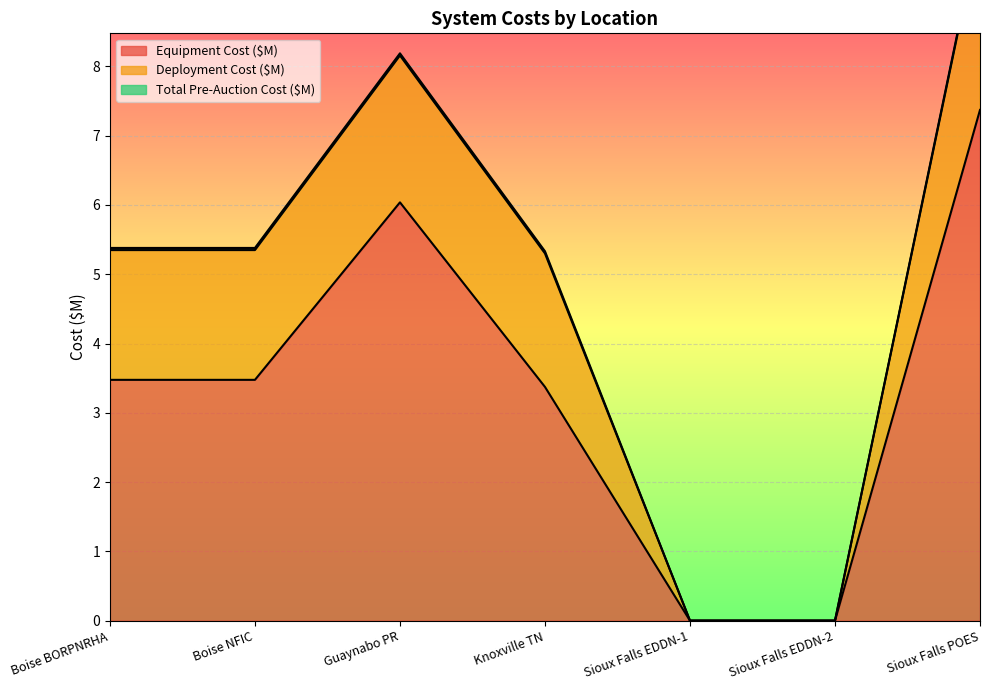

Which category has the lowest value in the Deployment Cost ($M) series?

Sioux Falls EDDN-1